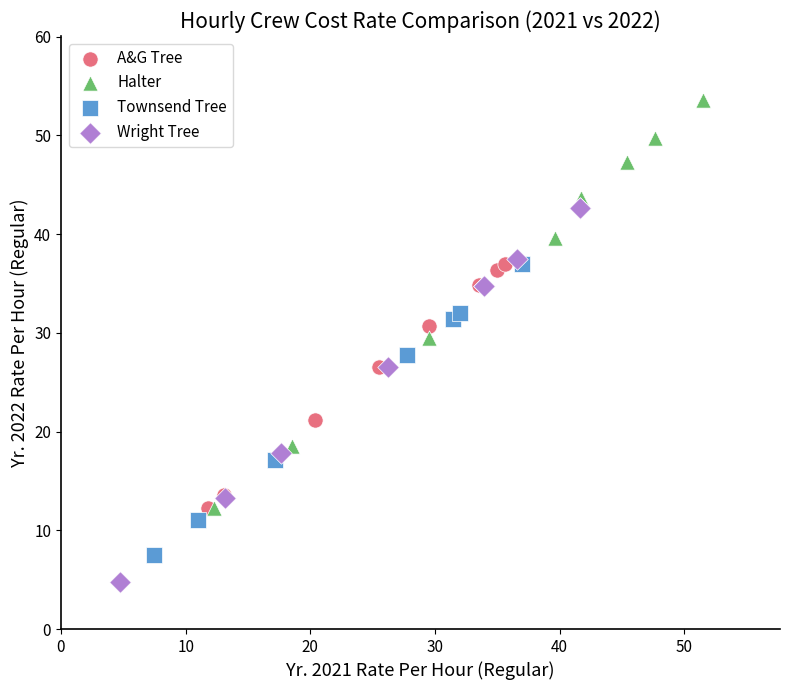

What are all the series names shown in the legend?

A&G Tree, Halter, Townsend Tree, Wright Tree